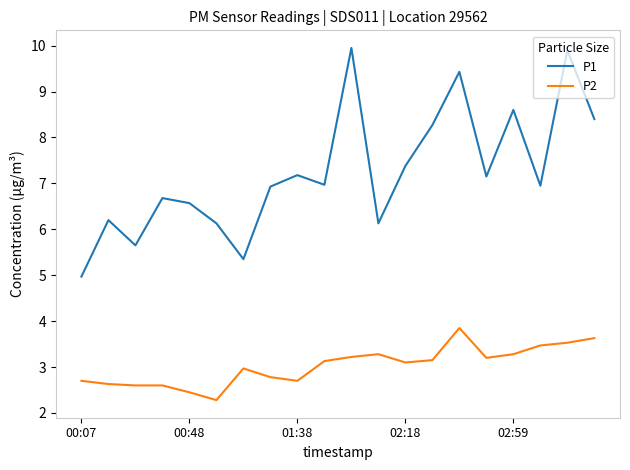

True or false: P1 has more than 1 points higher than both neighbors.

True